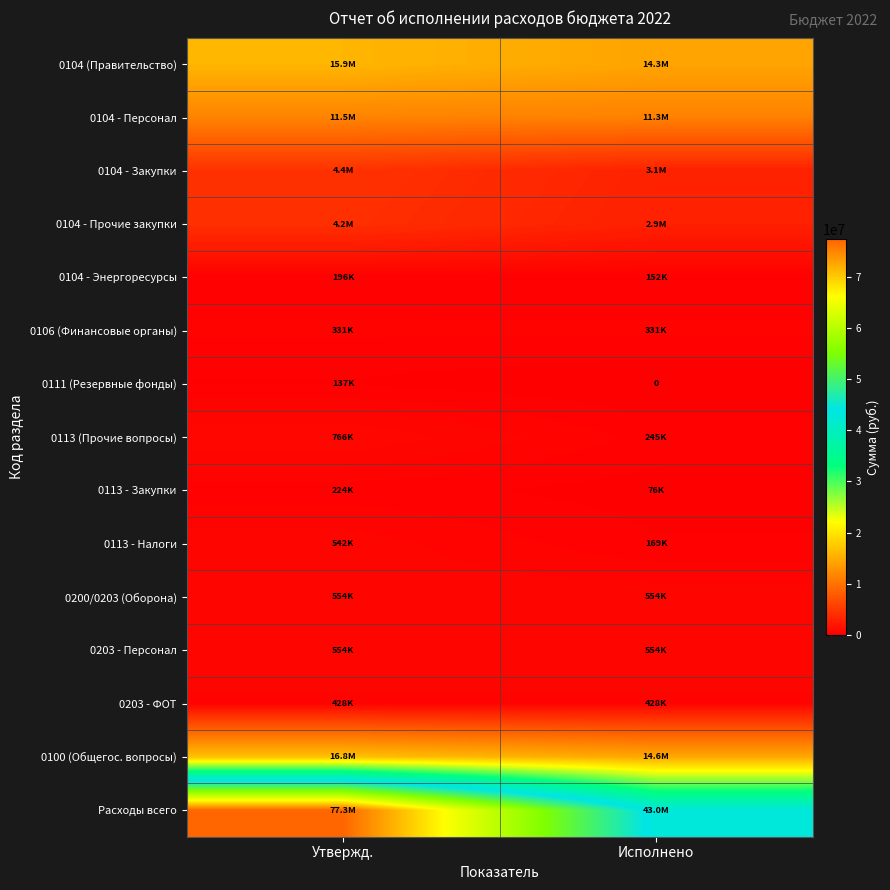

Which label corresponds to the smallest value in the chart?

Исполнено